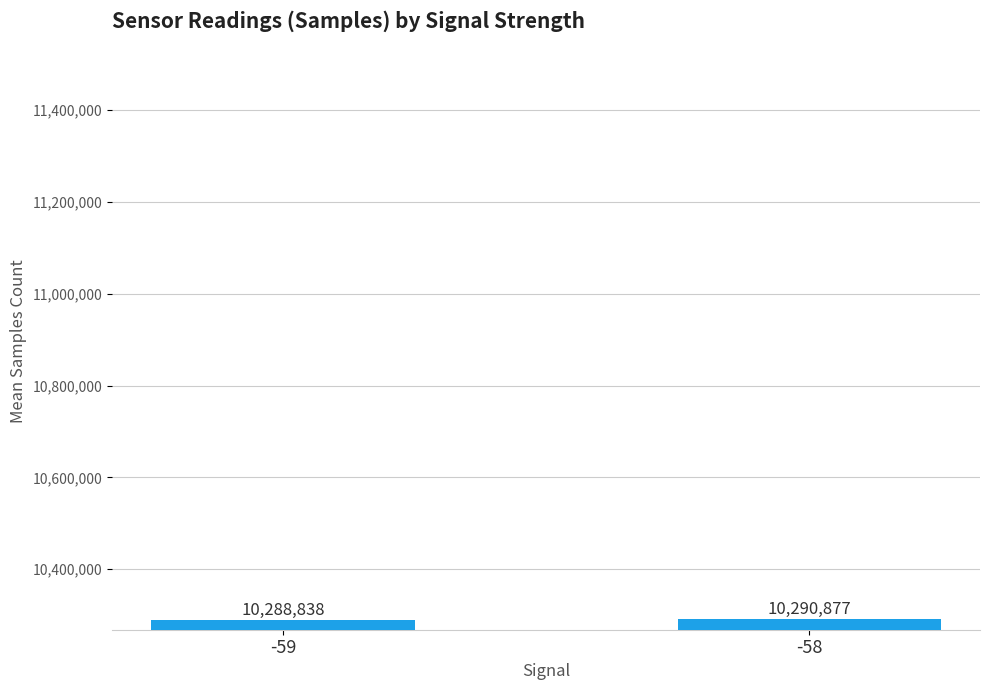

What is the change in value from -59 to -58?

+2039